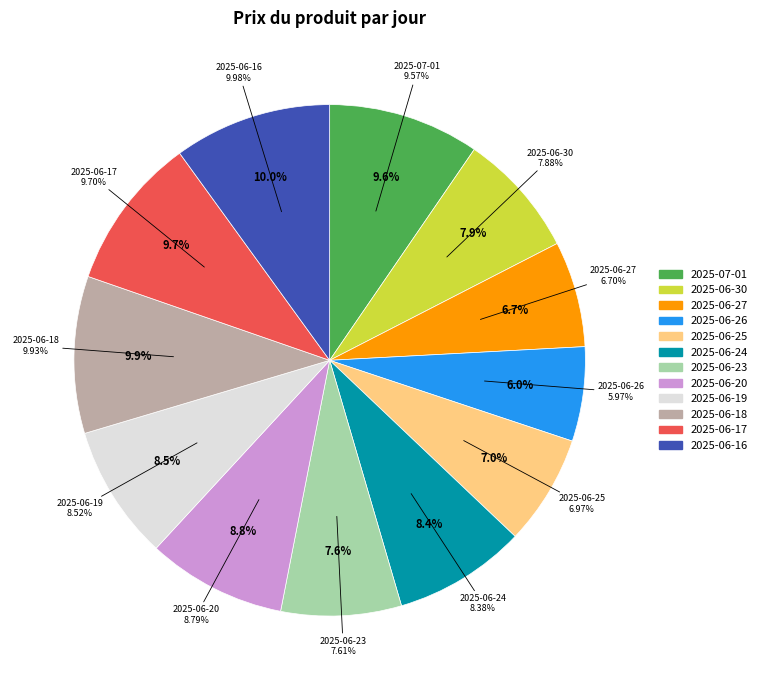

The 2025-06-27 slice represents 18% of the pie. True or false?

False